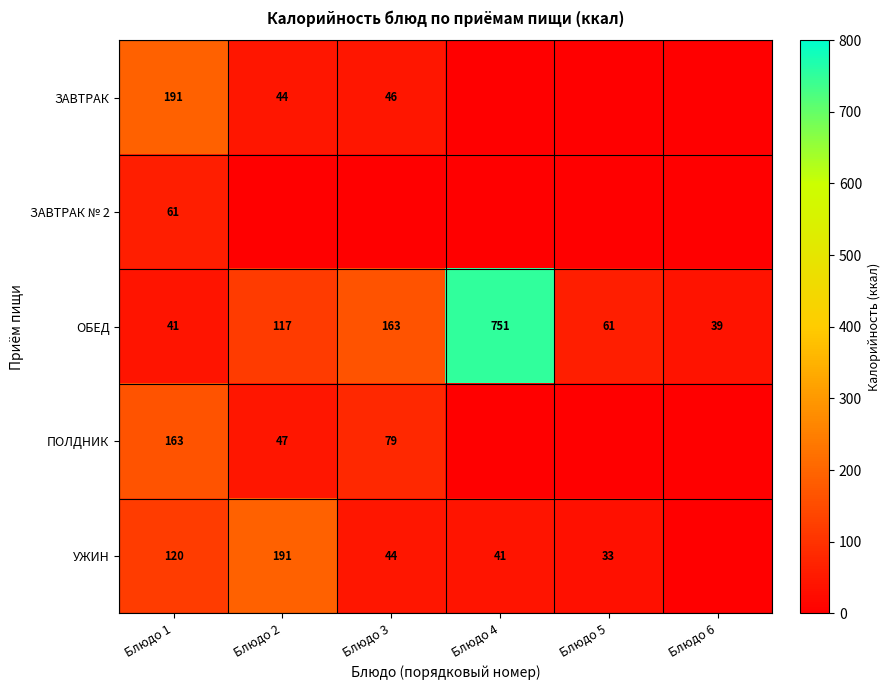

At which category is the sum across all series the highest?

Блюдо 4